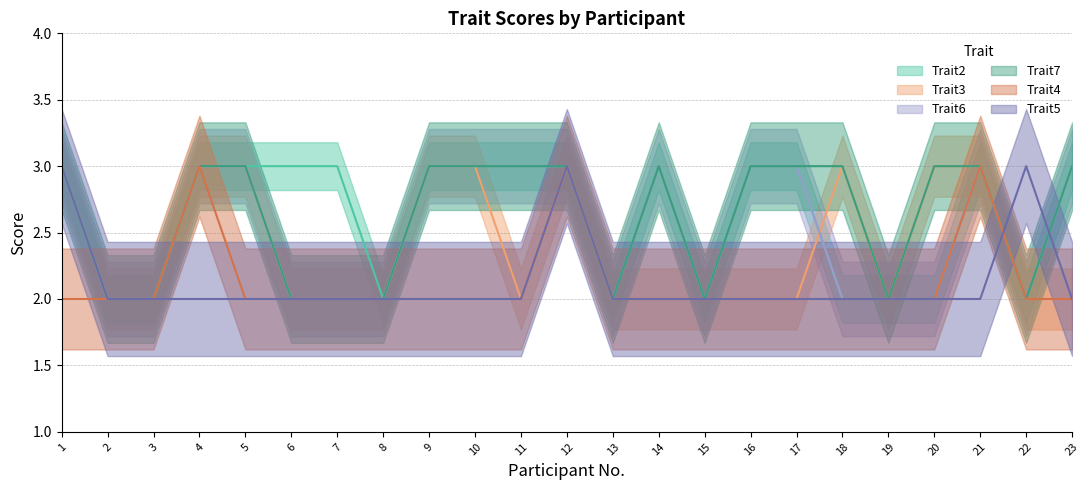

The value of Trait3 at 22 is 2. True or false?

True